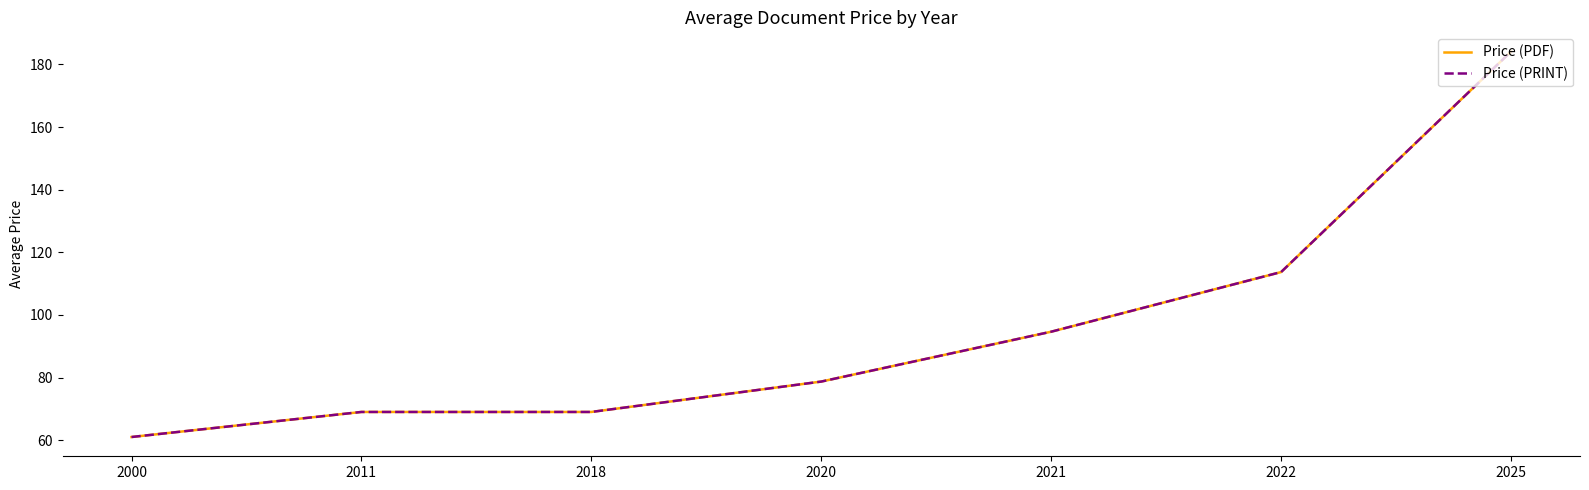

Does the chart display data point markers on the line(s)?

No